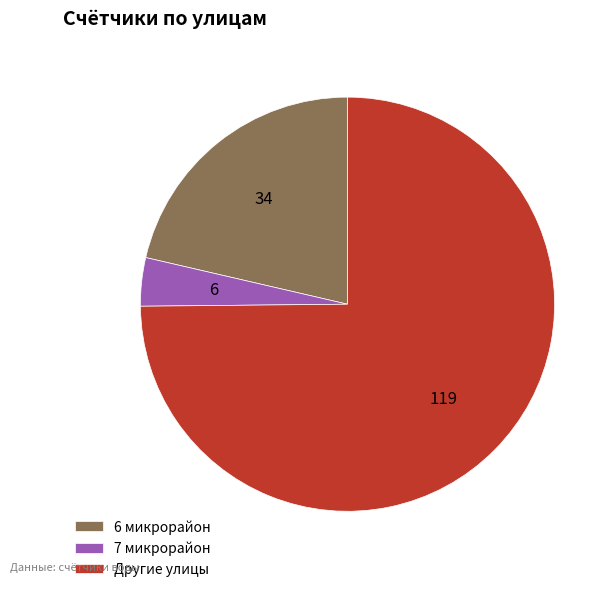

Which has a higher value, 6 микрорайон or 7 микрорайон?

6 микрорайон